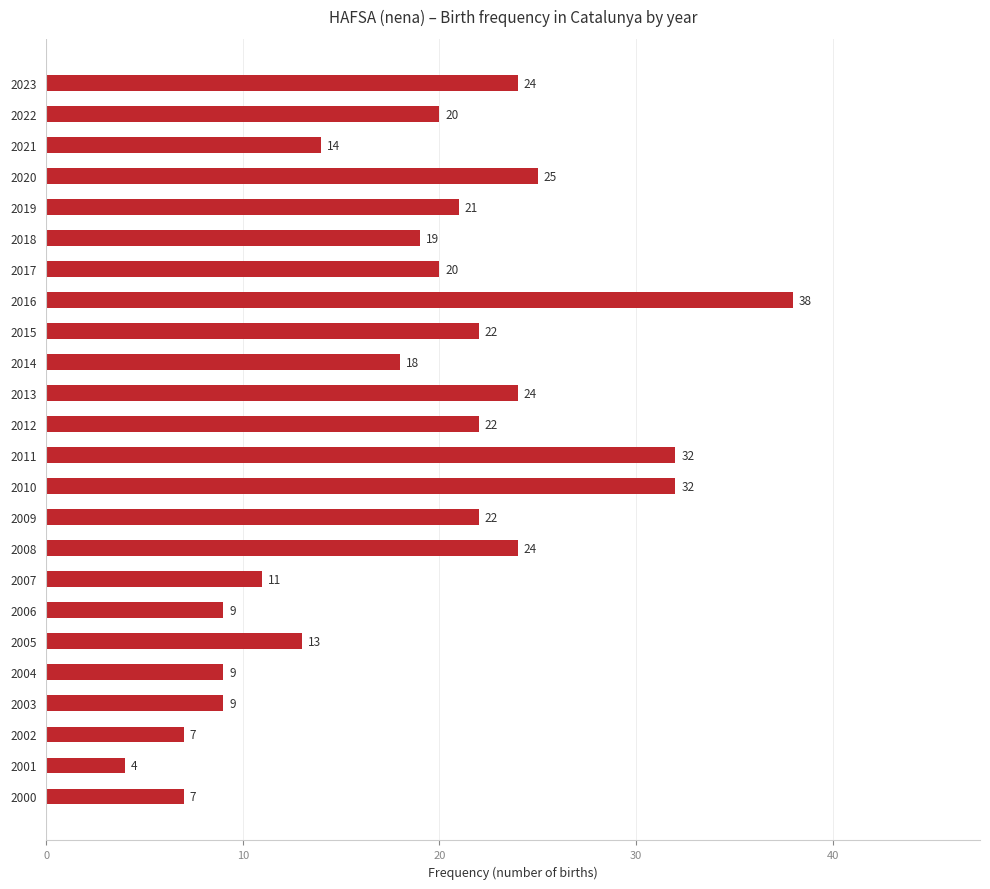

True or false: the data shows 40 at 2013.

False